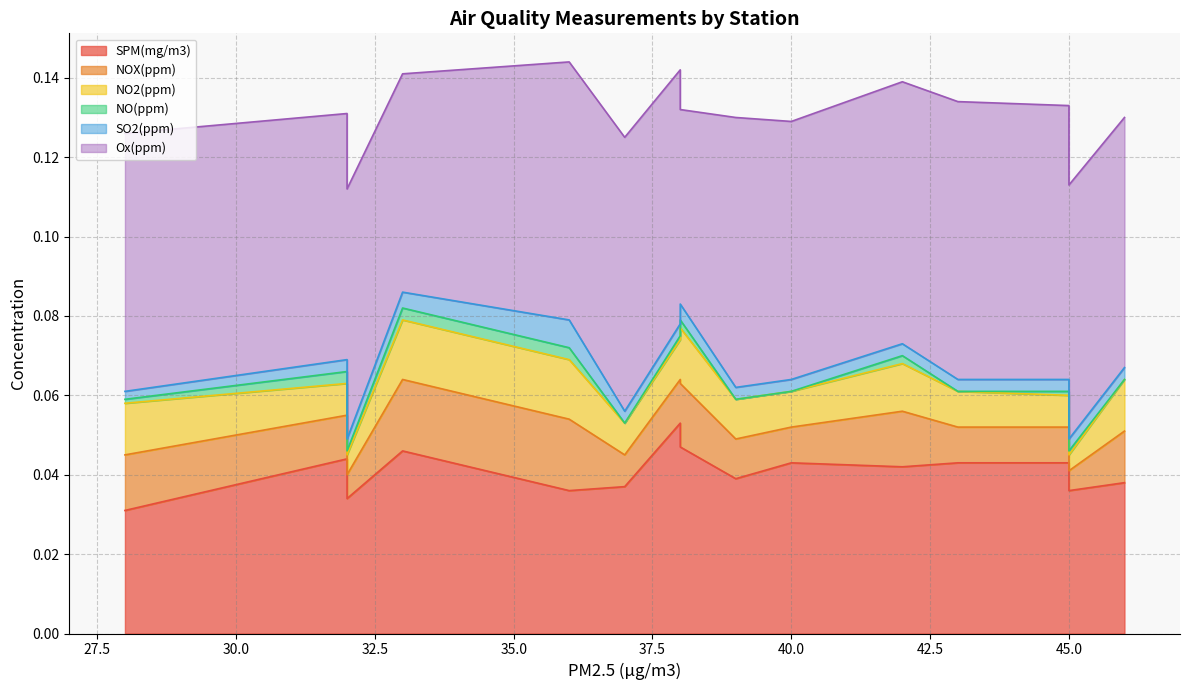

Which series has the largest range (max minus min)?

SPM(mg/m3)